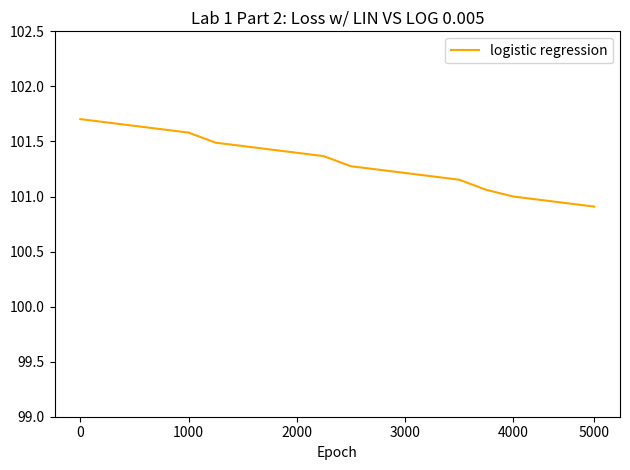

What is the difference between the maximum and minimum values?

0.8